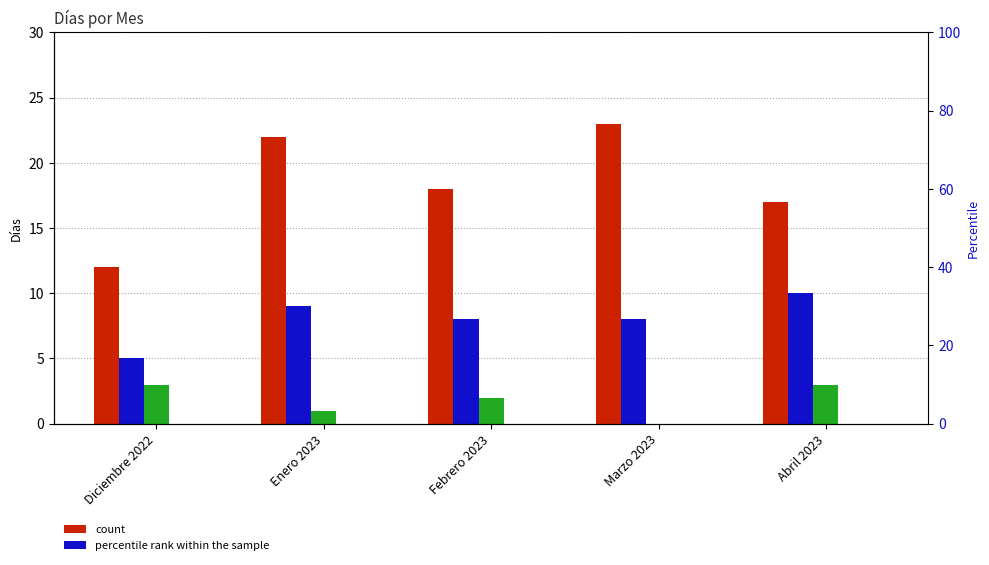

The value of Horas de trabajo at Diciembre 2022 is 0. True or false?

True